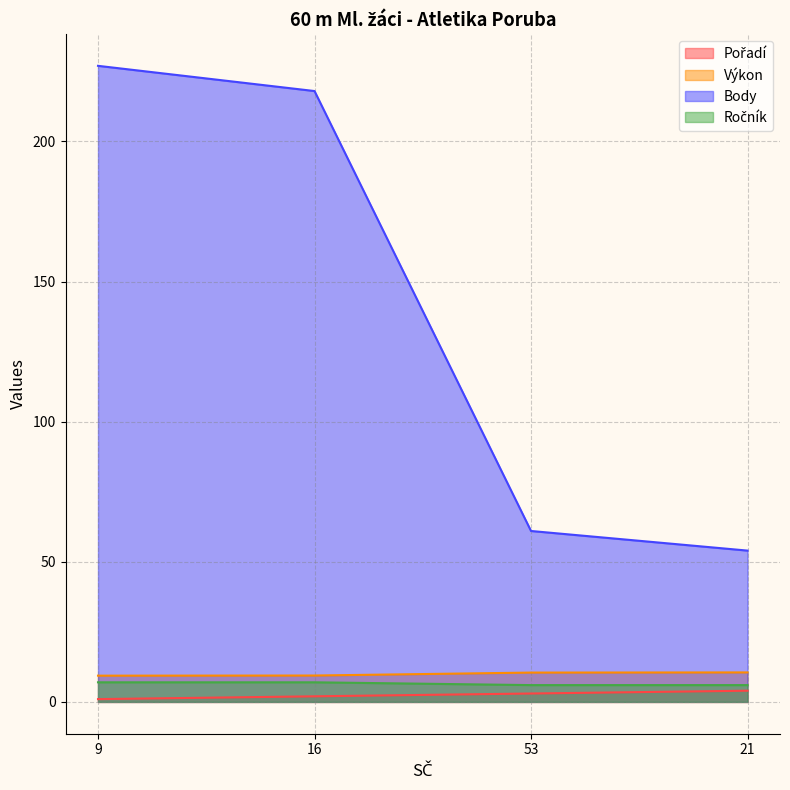

How many Pořadí values are between 2 and 4?

3